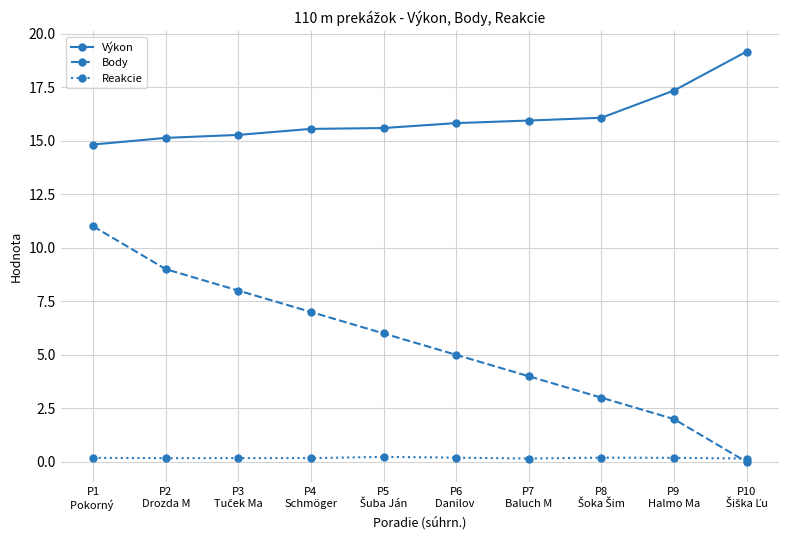

Which series has the largest total across all categories?

Výkon